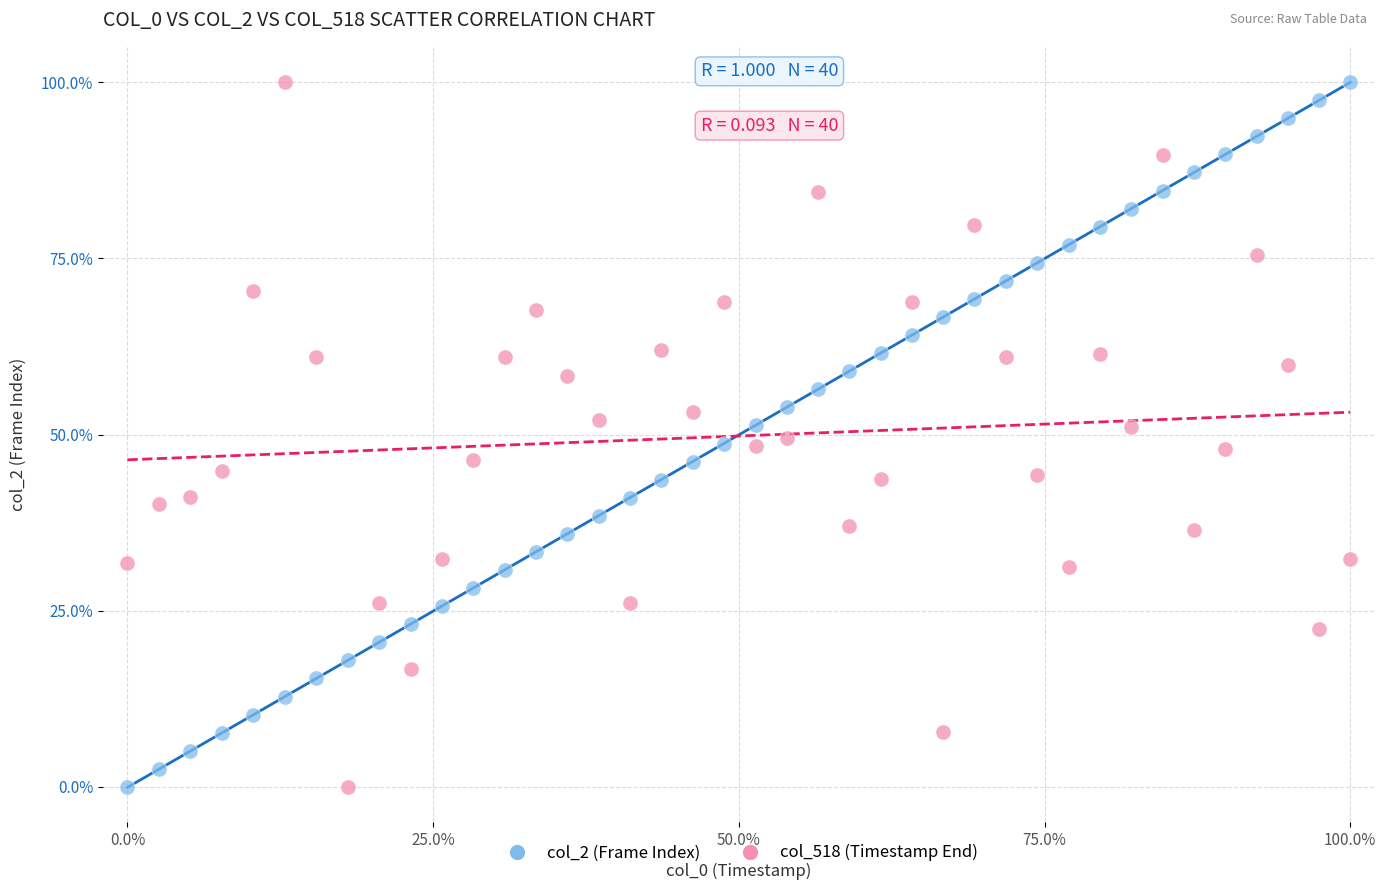

What is the X range (max minus min) for the scatter plot?

100.0